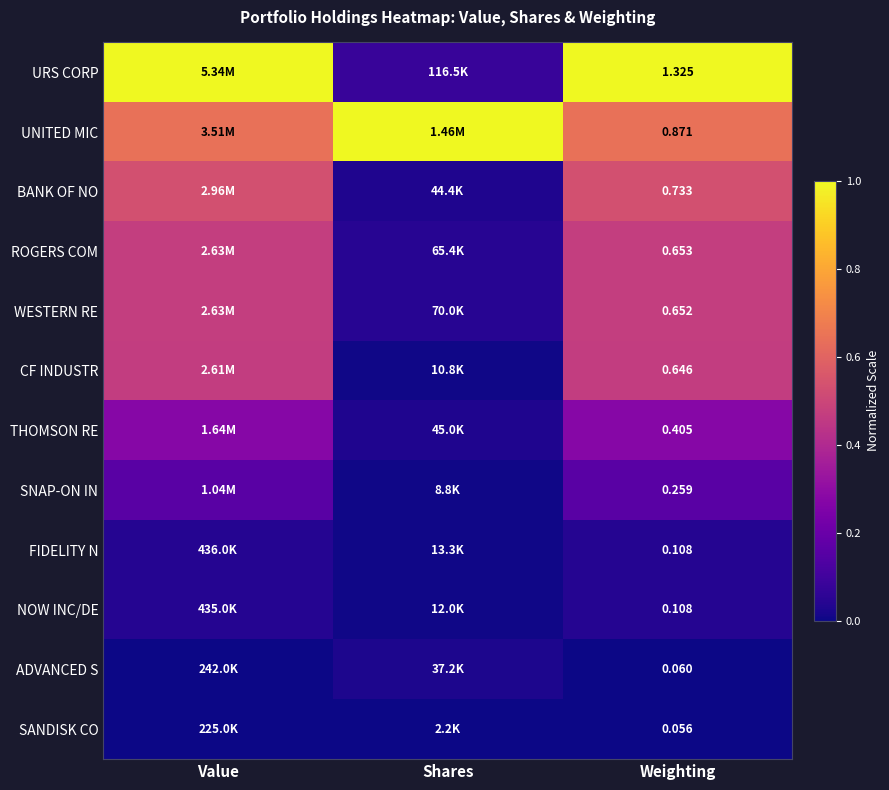

Rank the series by their maximum value, from lowest to highest.

SANDISK CO, ADVANCED S, NOW INC/DE, FIDELITY N, SNAP-ON IN, THOMSON RE, CF INDUSTR, WESTERN RE, ROGERS COM, BANK OF NO, URS CORP, UNITED MIC